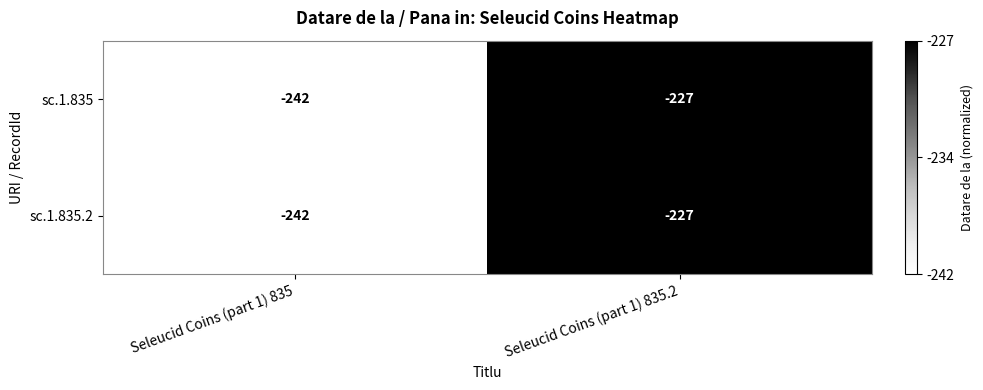

Is the value of sc.1.835.2 at Seleucid Coins (part 1) 835.2 greater than the value of sc.1.835 at Seleucid Coins (part 1) 835?

Yes